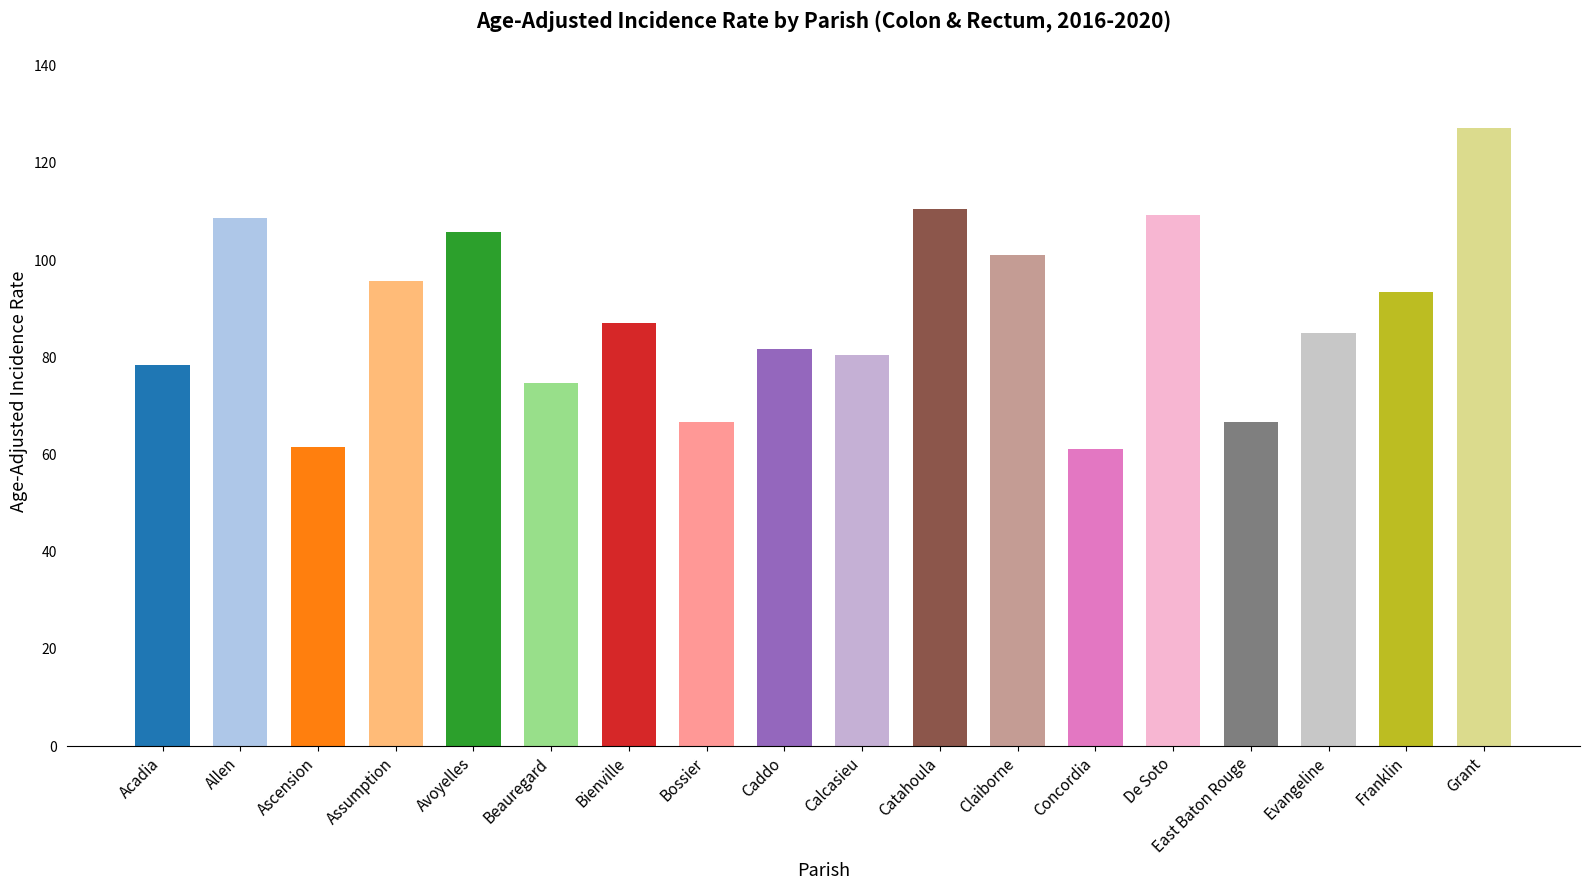

Is it true that the value at Assumption is 95.6?

True